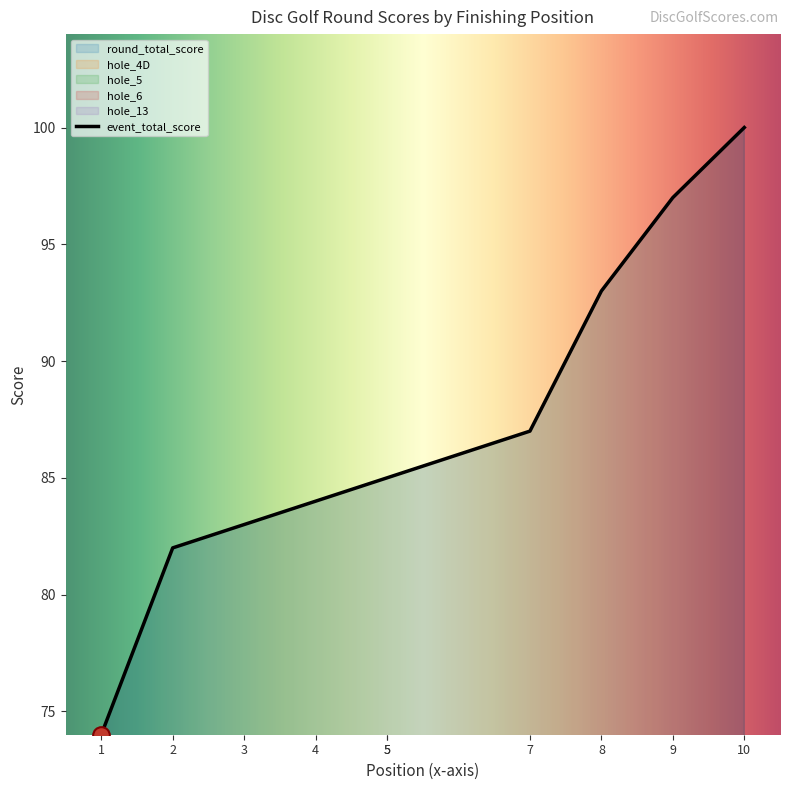

True or false: event_total_score has more than 0 interior local peaks.

False